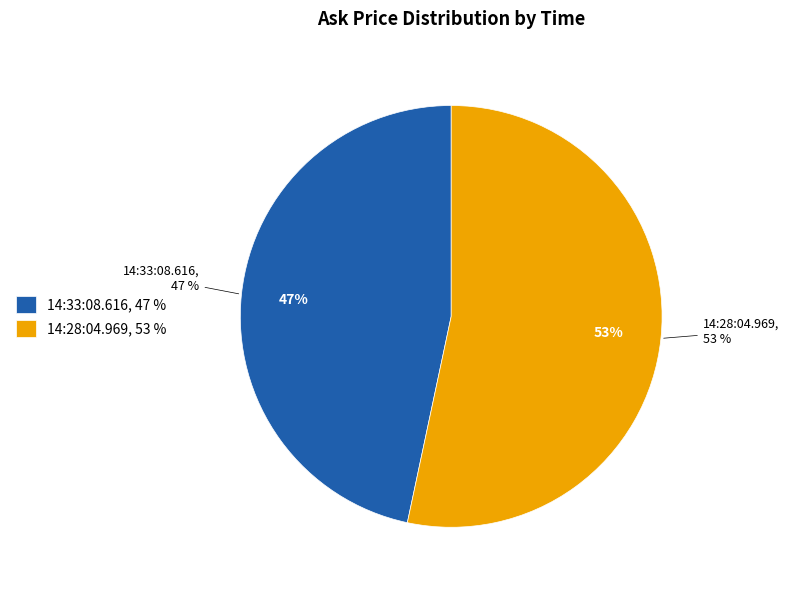

What portion of the pie excludes 14:28:04.969?

46.7%